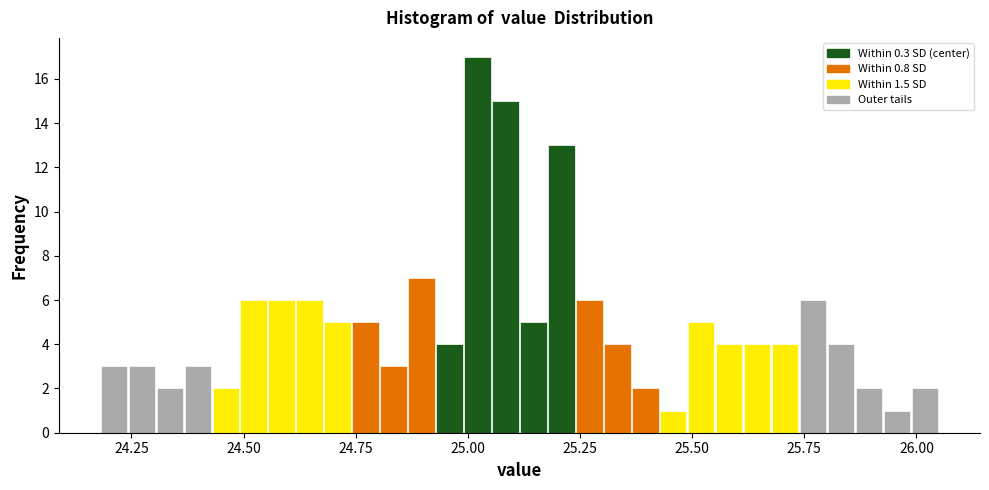

Read against the x-axis, roughly where is the centre of the tallest bar?

25.00